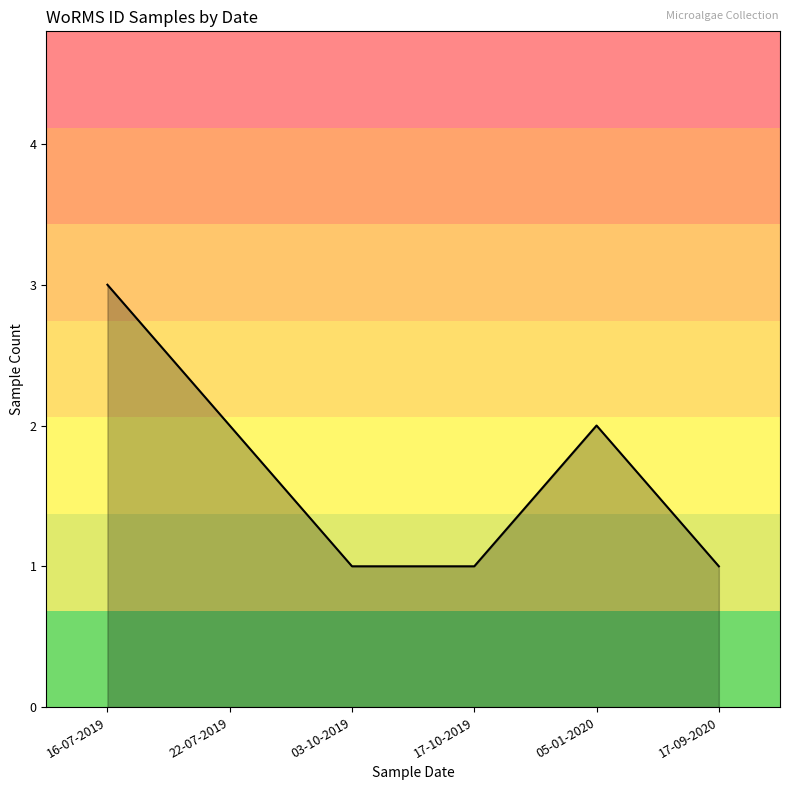

How many lines are shown in the chart?

1